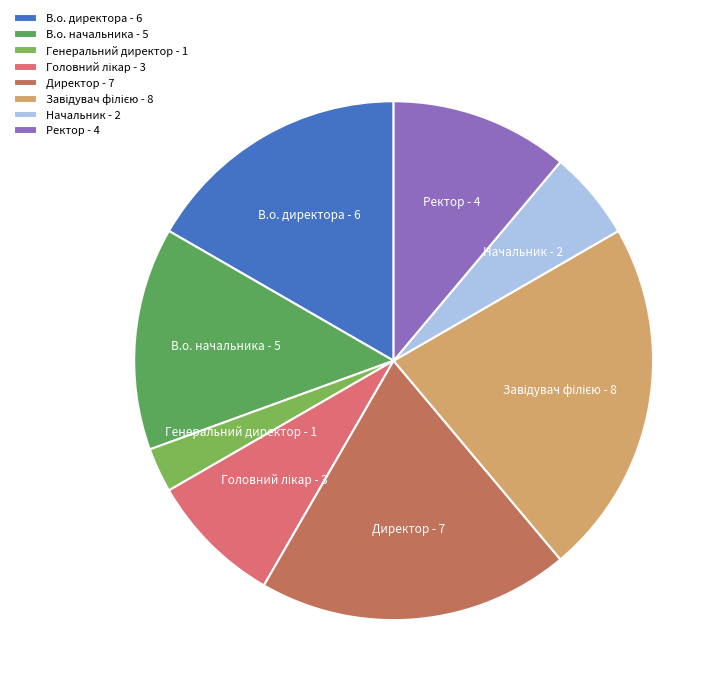

Is it true that Генеральний директор is 3% of the pie?

True